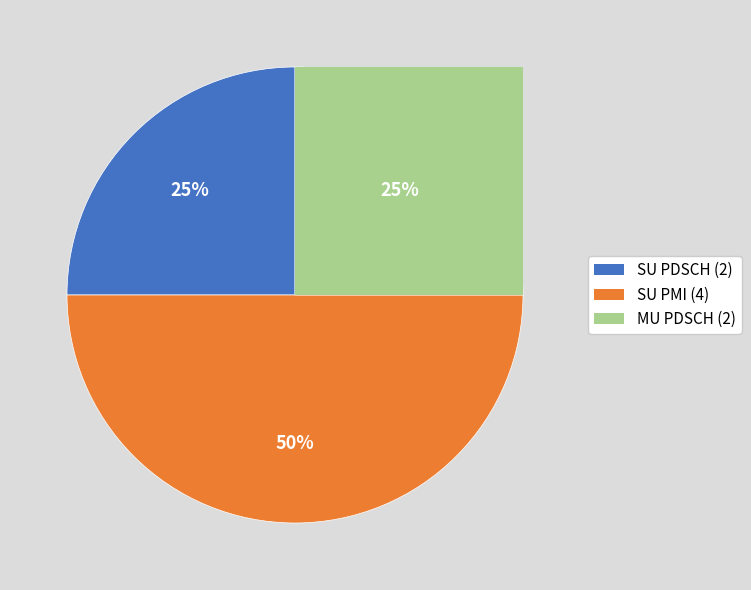

The SU PMI slice represents 61% of the pie. True or false?

False